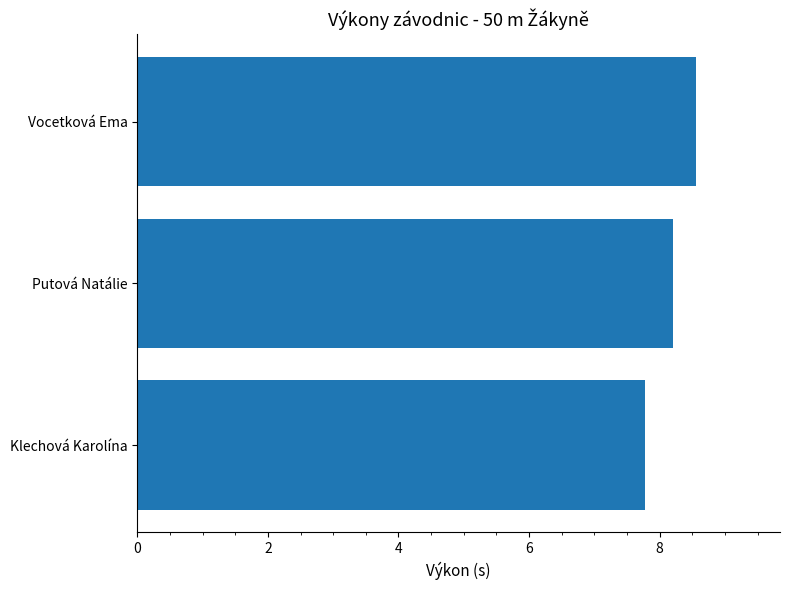

What is the change in value from Klechová Karolína to Putová Natálie?

+0.4